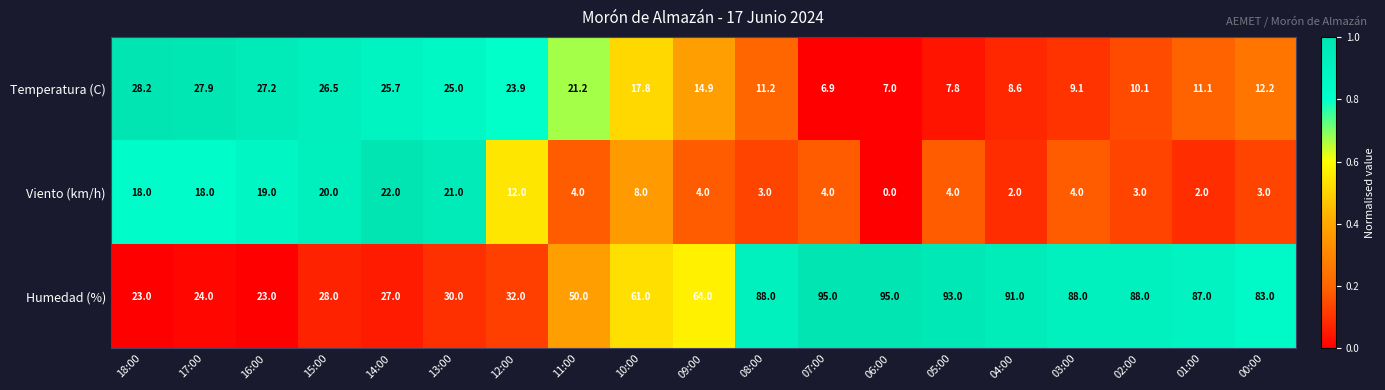

What is the difference between the maximum and minimum values in the Viento (km/h) series?

22.0